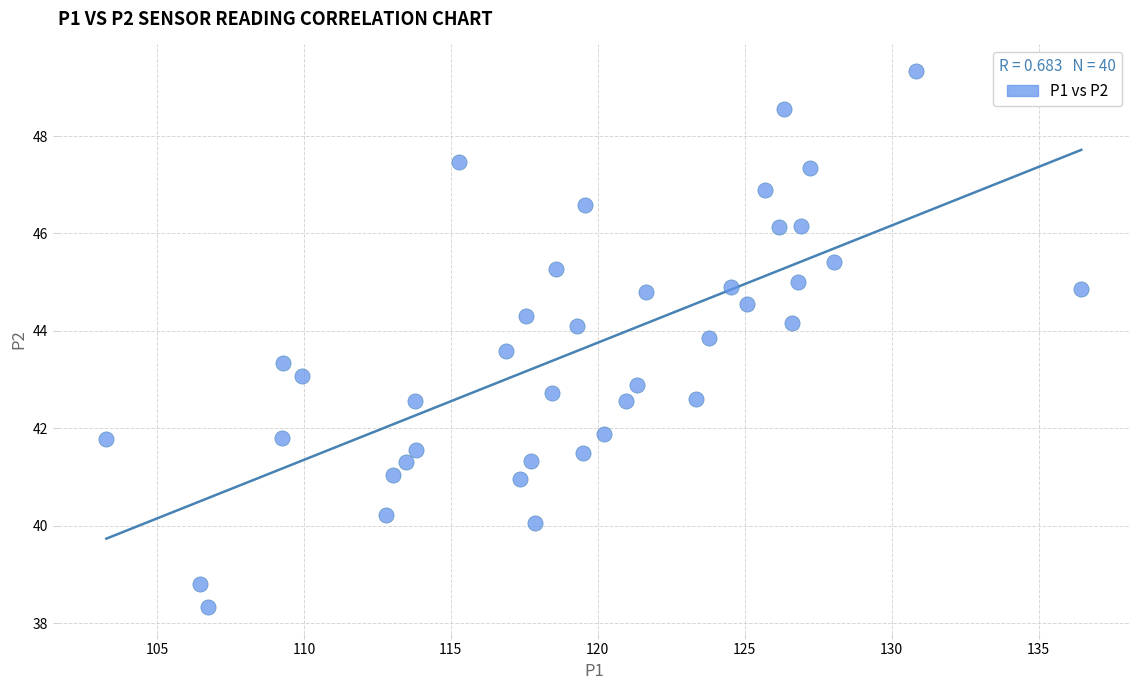

What is the range of X values (max minus min)?

33.2